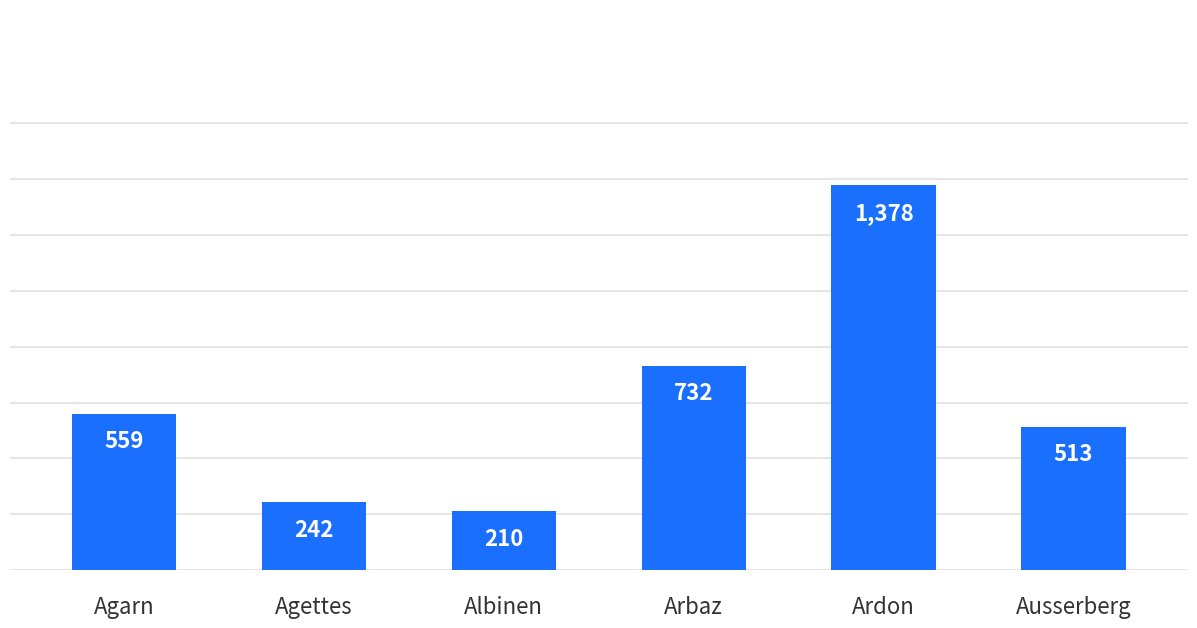

What is the maximum value shown in the chart?

1378